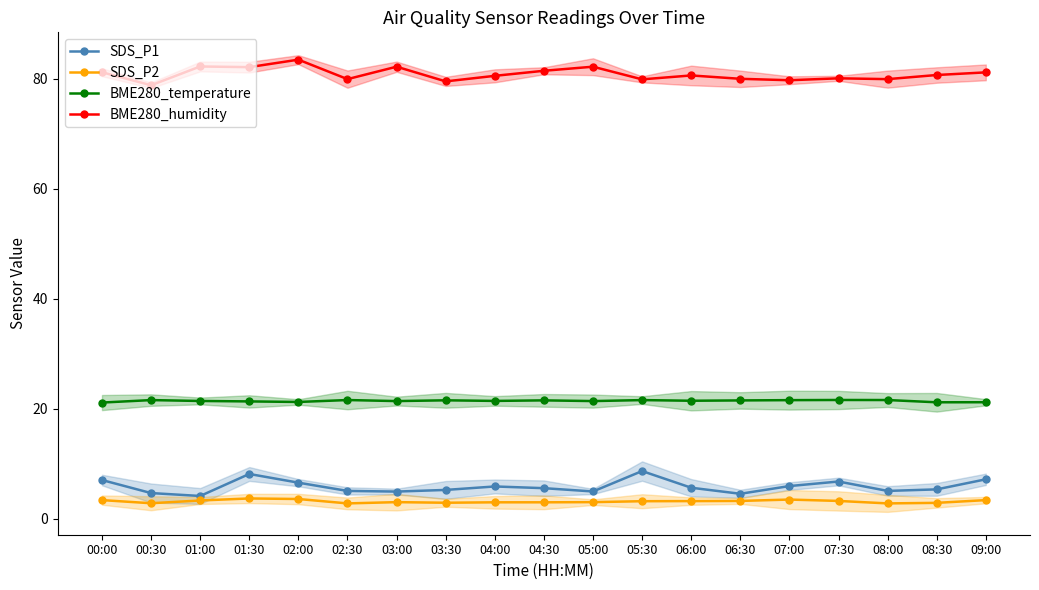

How many series are shown in this chart?

4